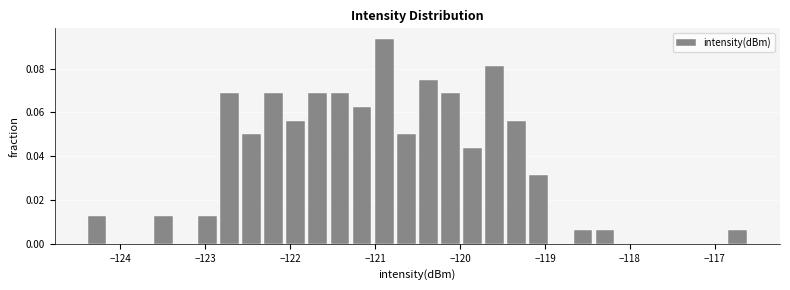

Read against the x-axis, roughly where is the centre of the tallest bar?

-120.9